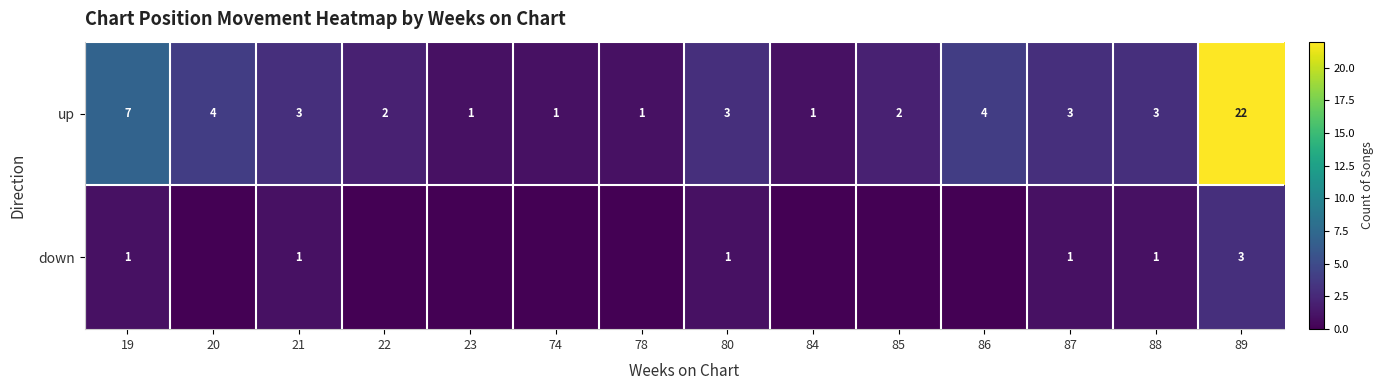

What is the average value of the up series?

4